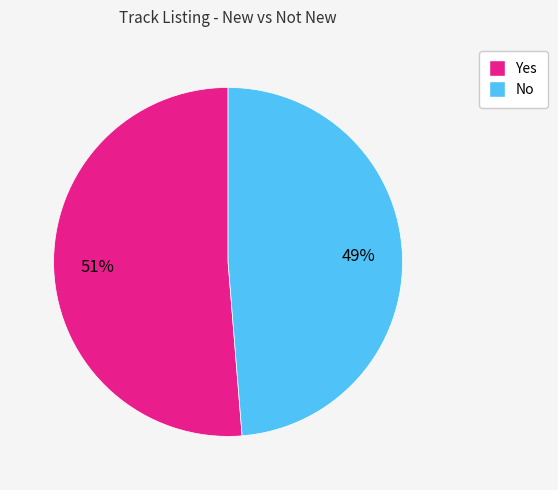

What percentage is the No slice, to the nearest percent?

49%